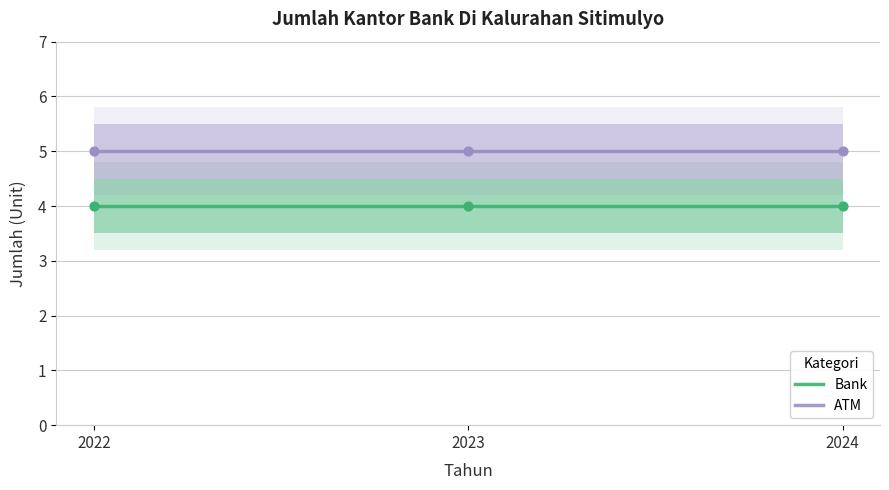

Which series has the largest Y range (max minus min)?

Bank